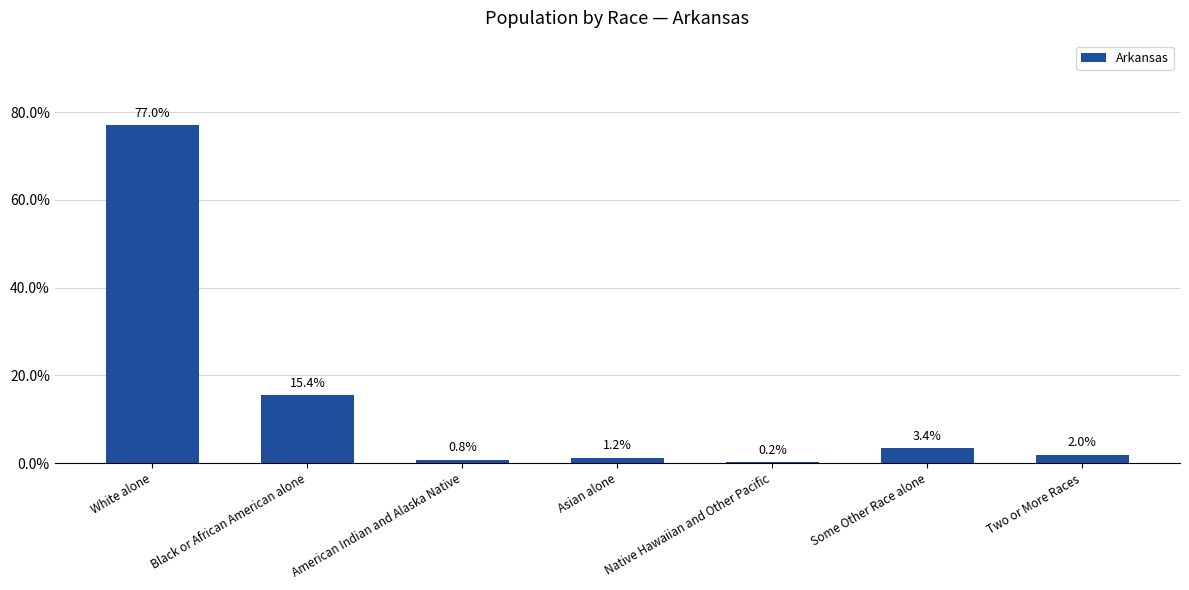

The chart shows a value of 3.4 at Some Other Race alone. True or false?

True